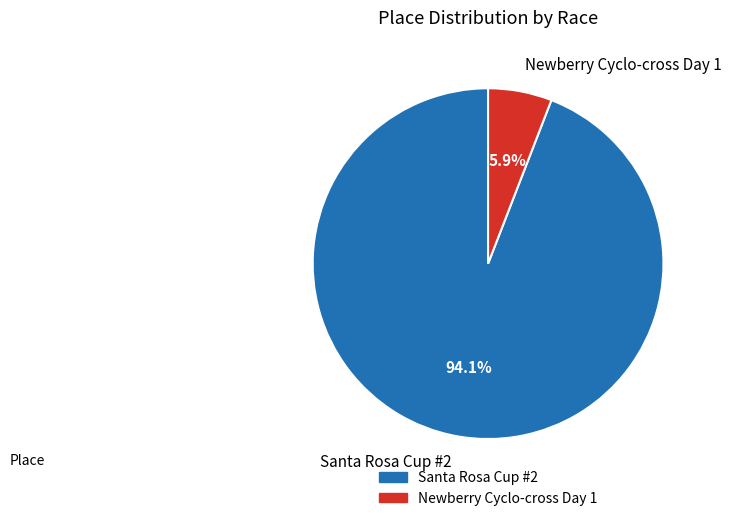

To the nearest percent, what percentage of the pie is Newberry Cyclo-cross Day 1?

6%